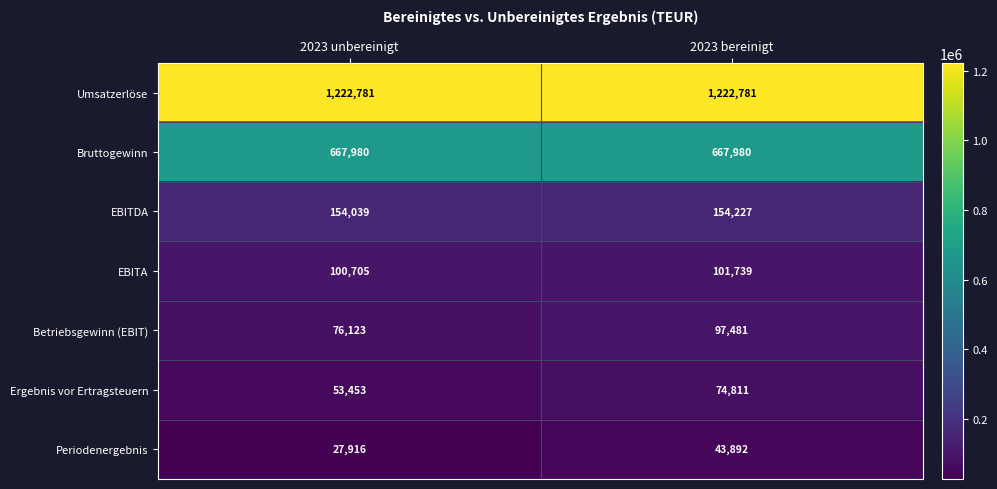

What is the sum of the EBITDA values at 2023 bereinigt and 2023 unbereinigt?

308266